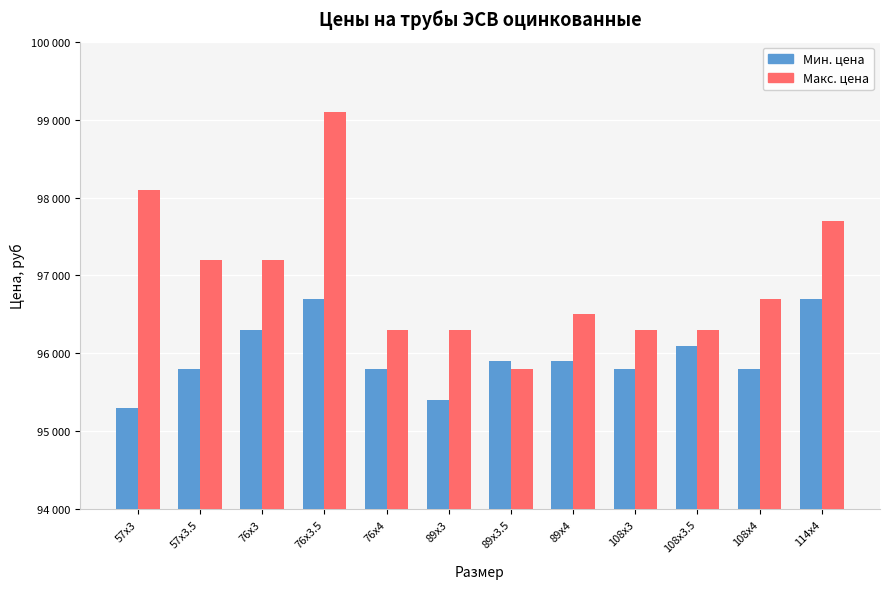

Does the chart contain any negative values?

No